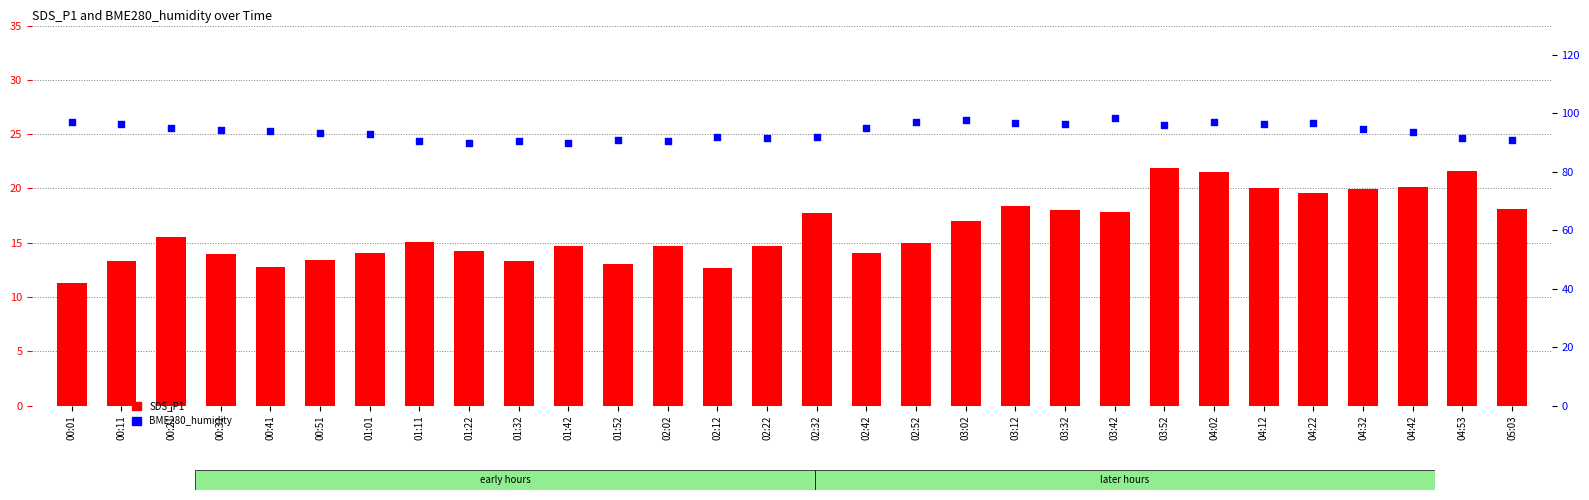

At how many categories does at least one series exceed 53?

30